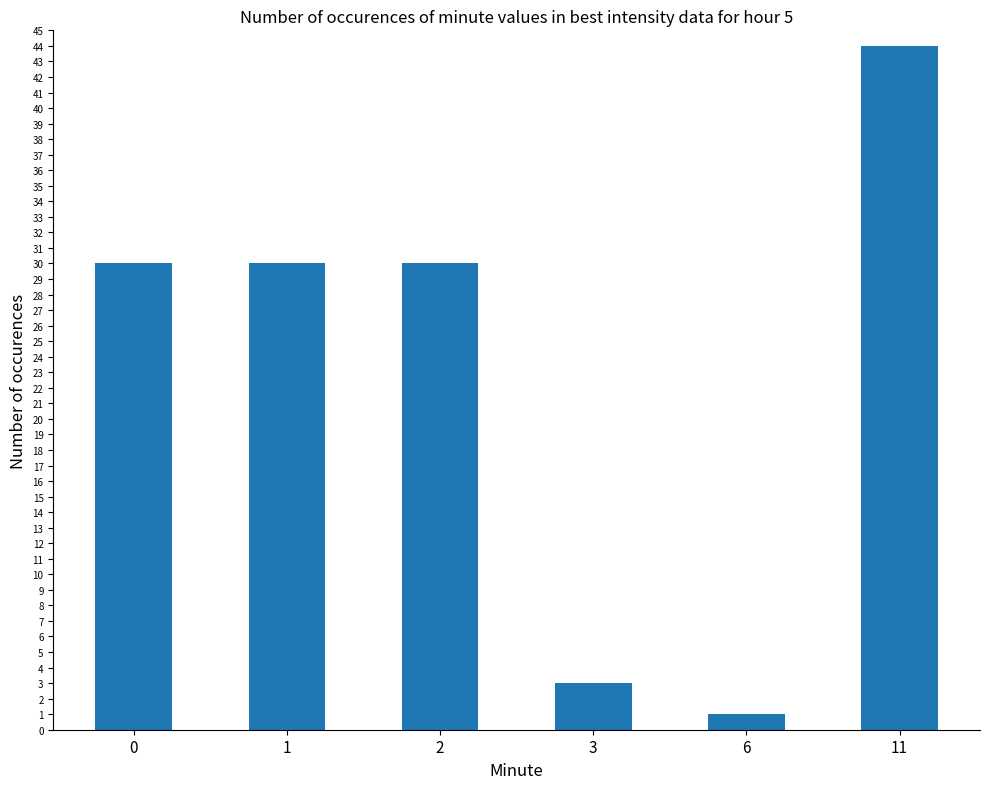

Which label corresponds to the largest value in the chart?

11